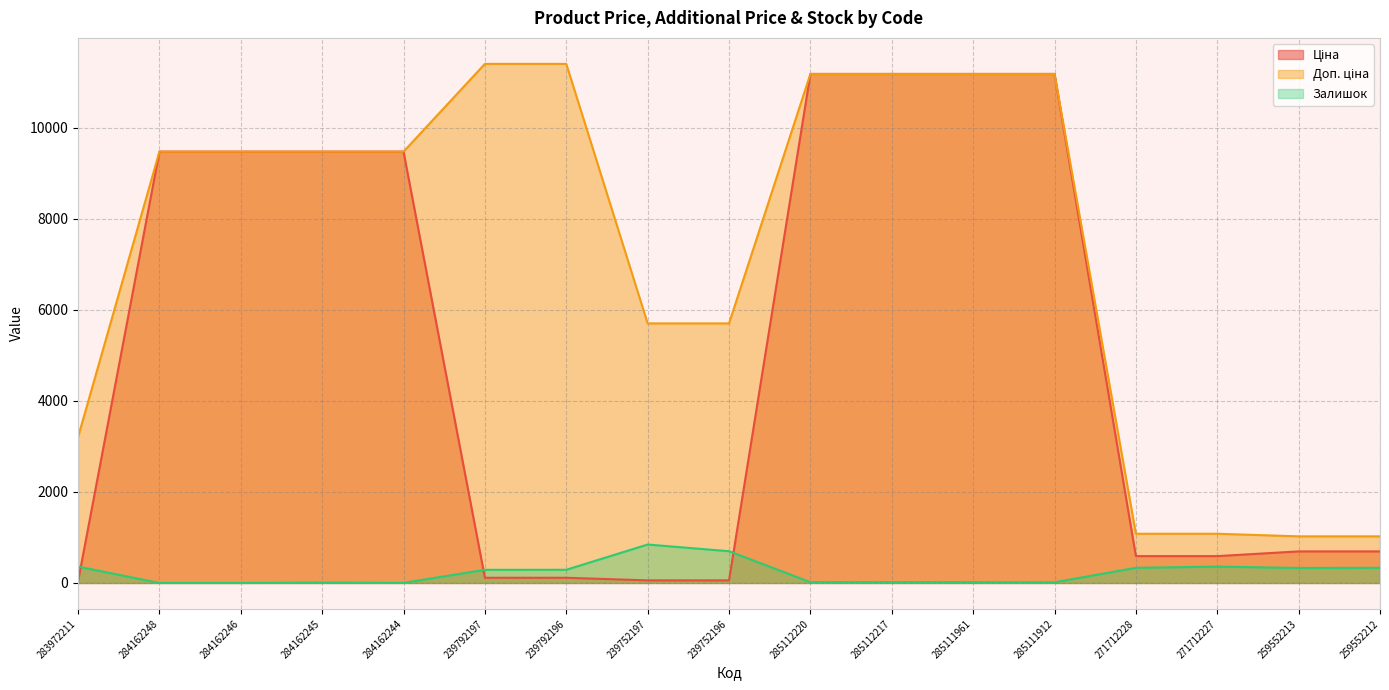

Which category has the highest value across all series?

239792197